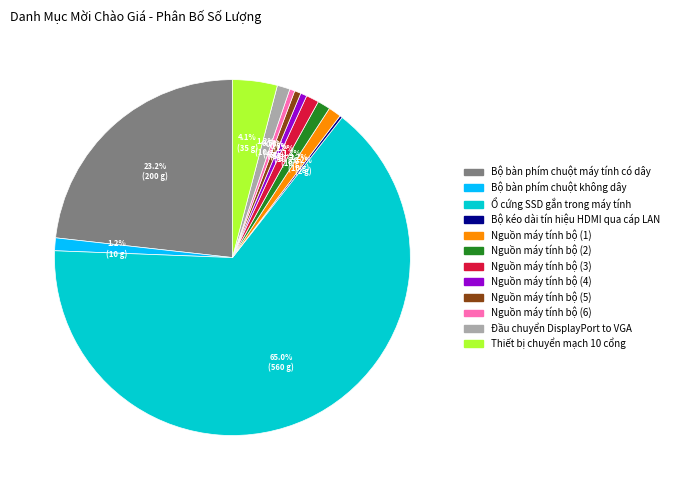

The Nguồn máy tính bộ (3) slice represents 1% of the pie. True or false?

True